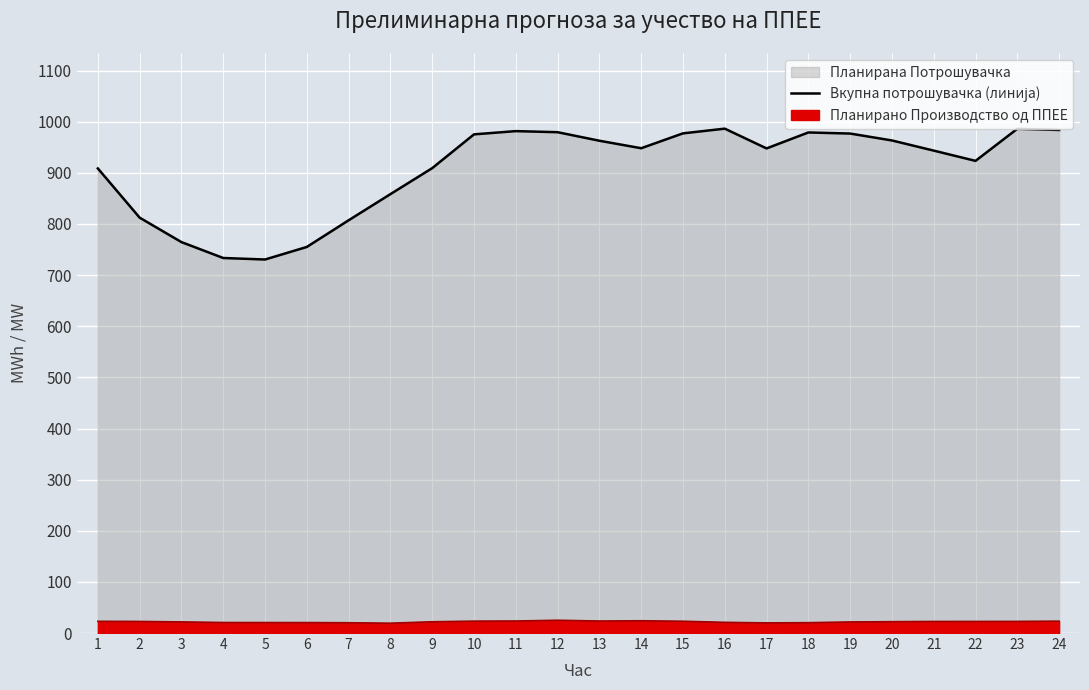

Which label corresponds to the largest value in the chart?

16